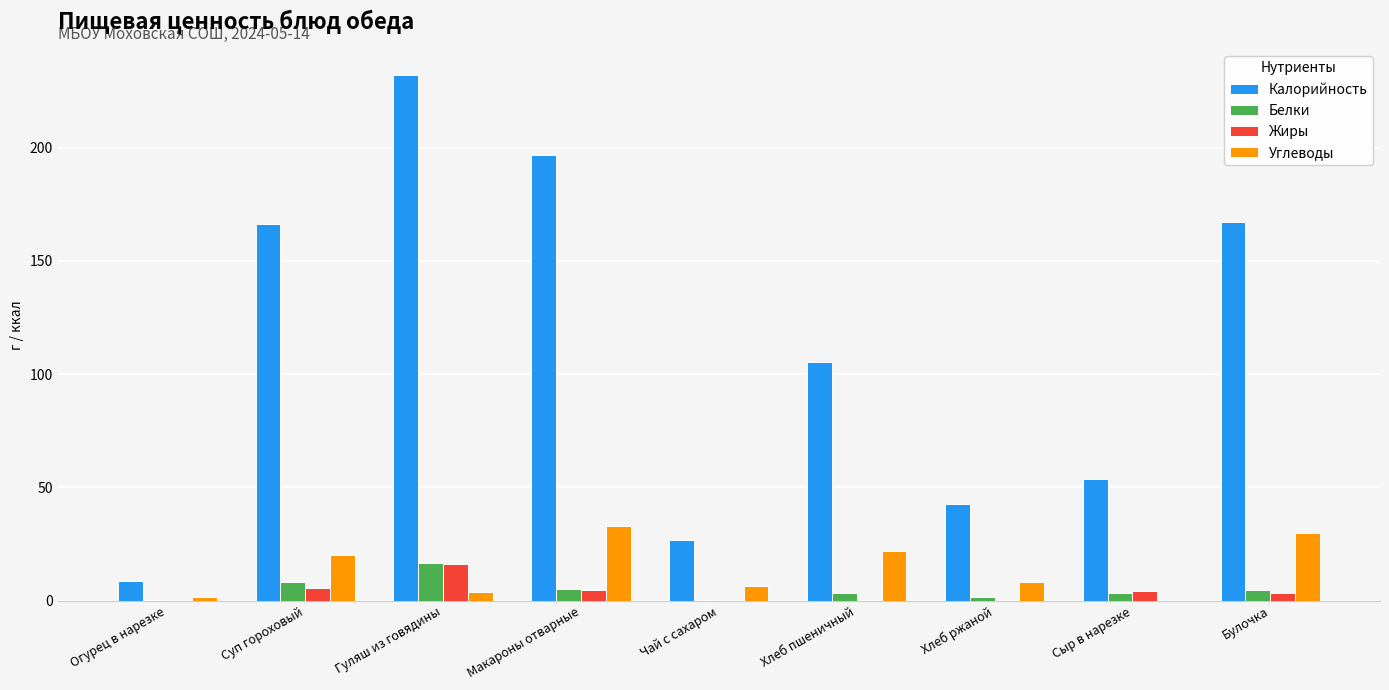

How many groups of bars are there?

9